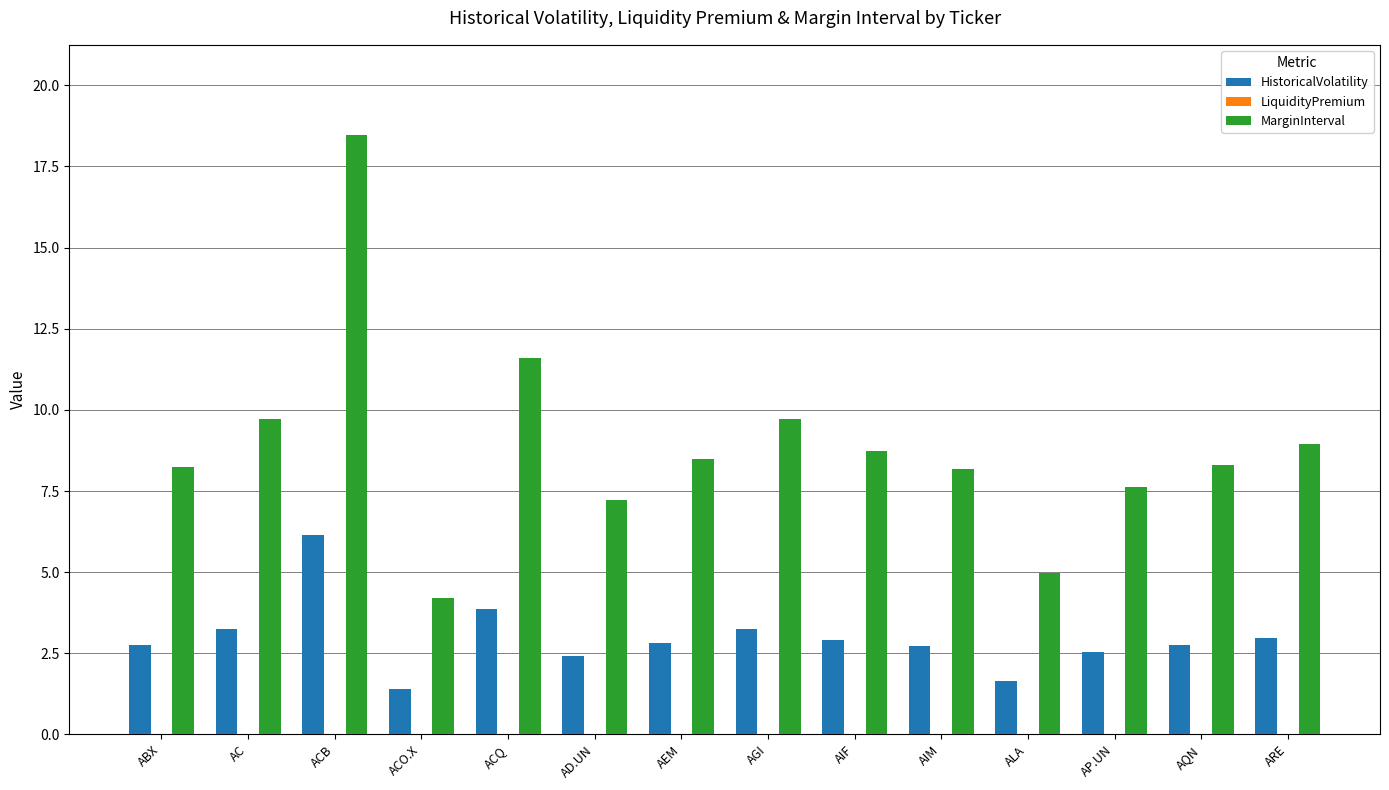

What is the label of the 14th bar from the left?

ARE